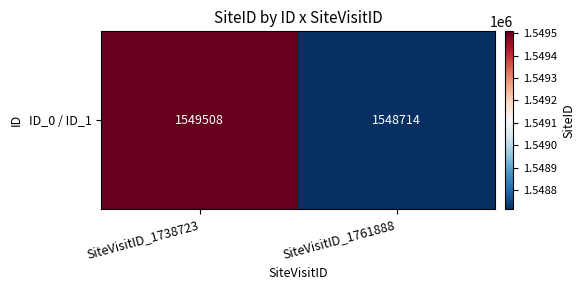

Between SiteVisitID_1761888 and SiteVisitID_1738723, which is larger?

SiteVisitID_1738723